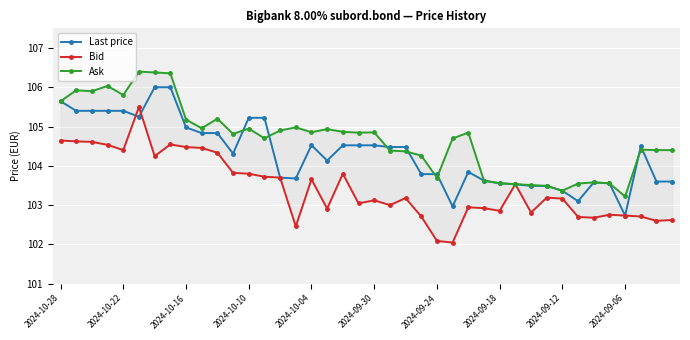

The Last price series shows 105.4 at 2024-10-22. True or false?

True